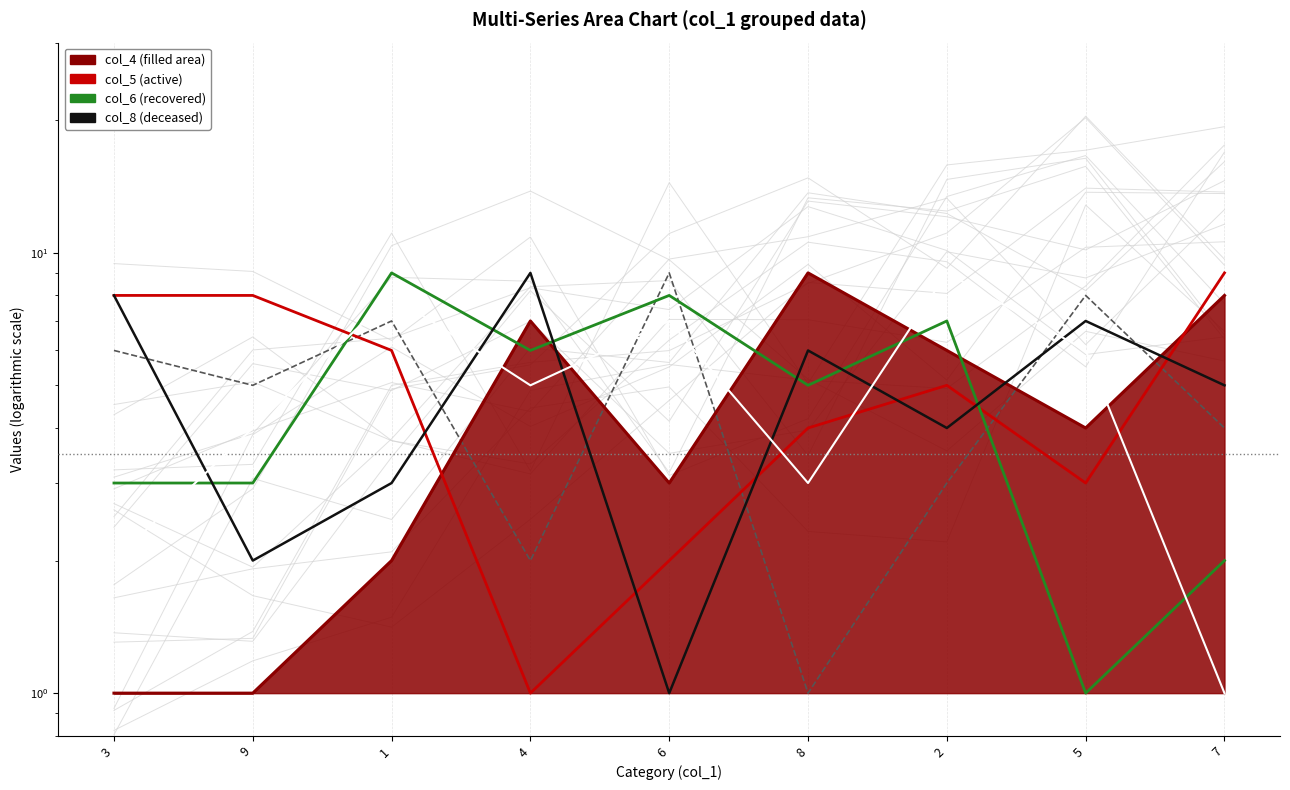

List the labels in order of col_3 value, largest first.

2, 1, 6, 5, 4, 9, 8, 3, 7